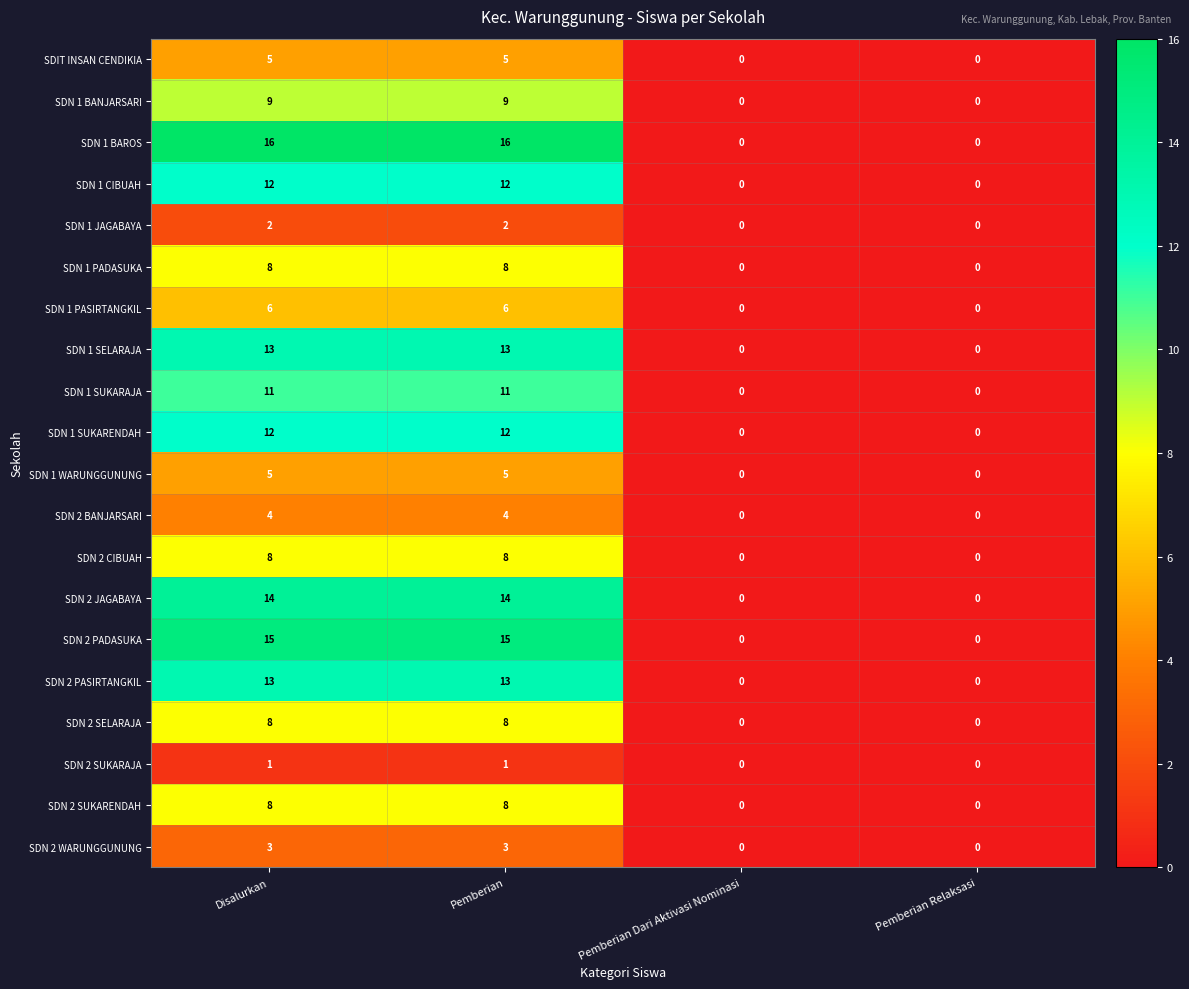

How many SDN 2 SELARAJA values are between 0 and 8?

4